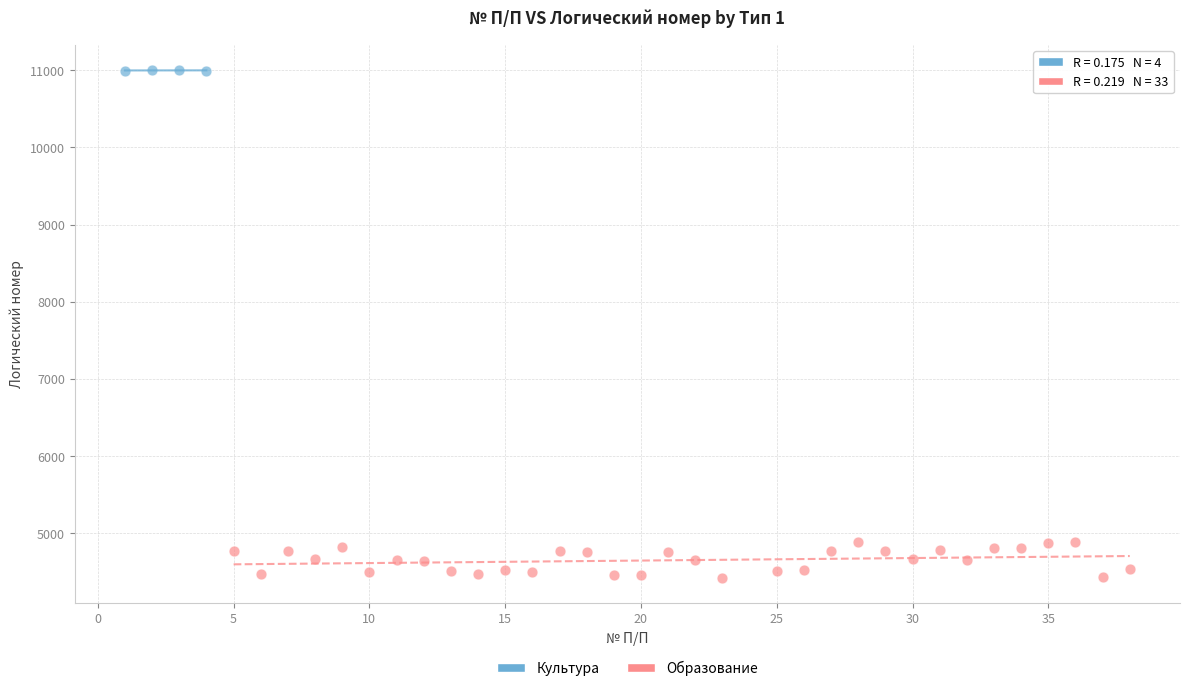

Which series contains the highest Y value?

Культура